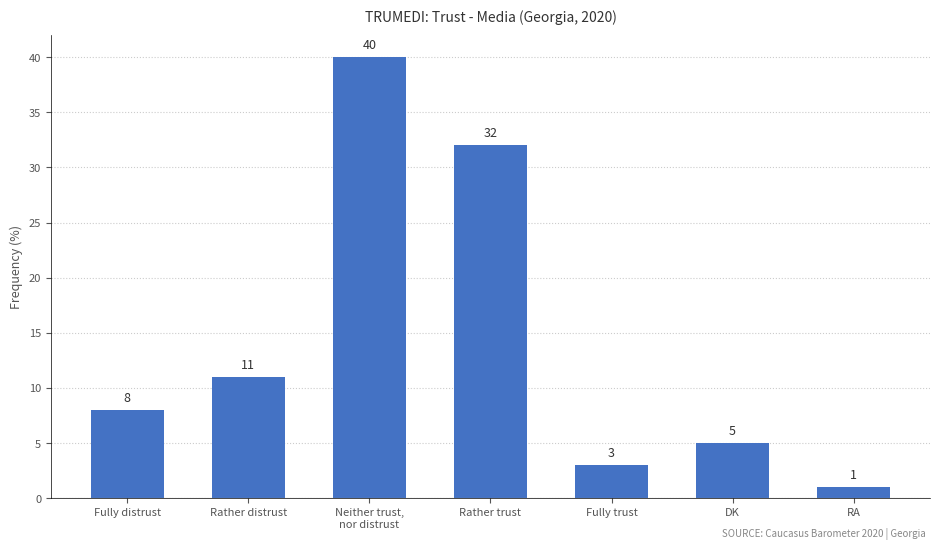

List the labels in order of value, largest first.

Neither trust,
nor distrust, Rather trust, Rather distrust, Fully distrust, DK, Fully trust, RA